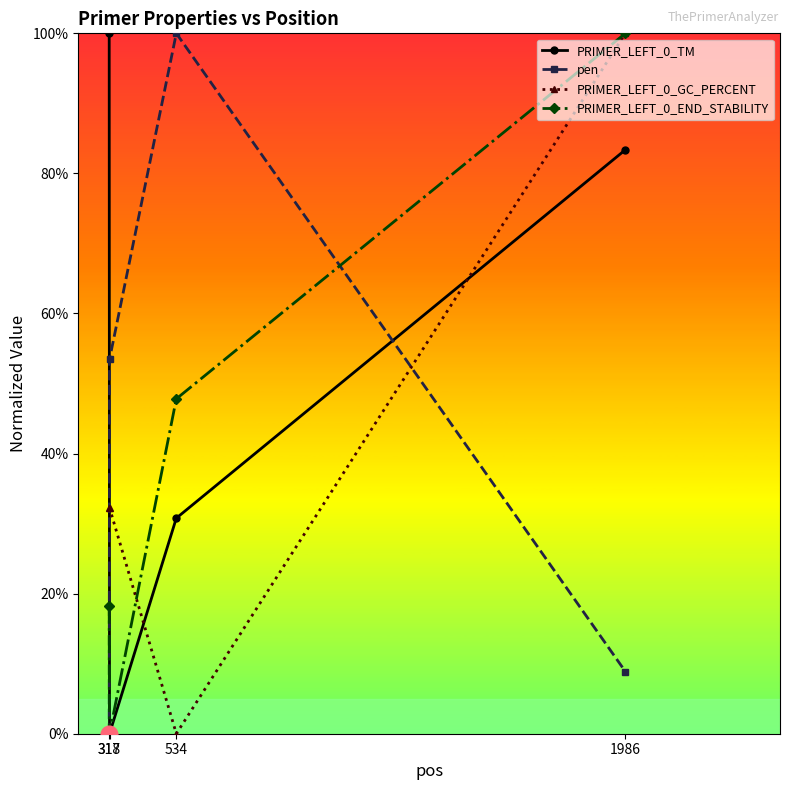

Where does the PRIMER_LEFT_0_END_STABILITY series first go above 47?

534